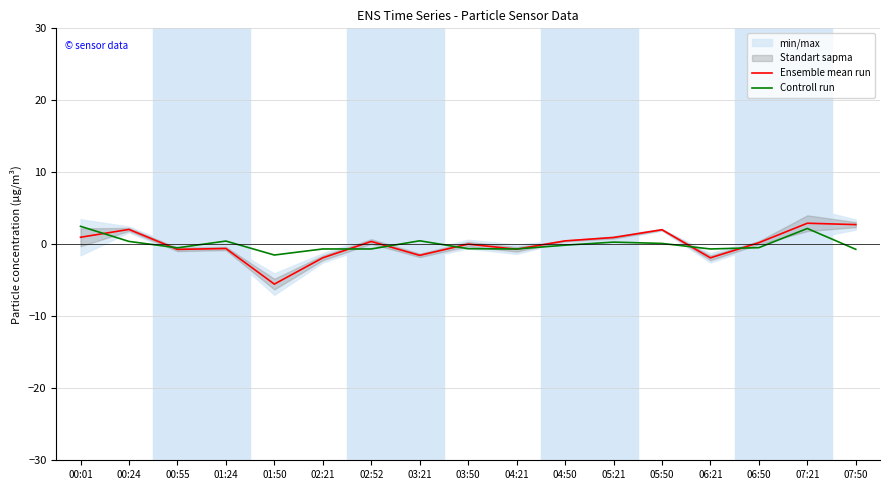

True or false: Controll run has more than 1 interior local peaks.

True